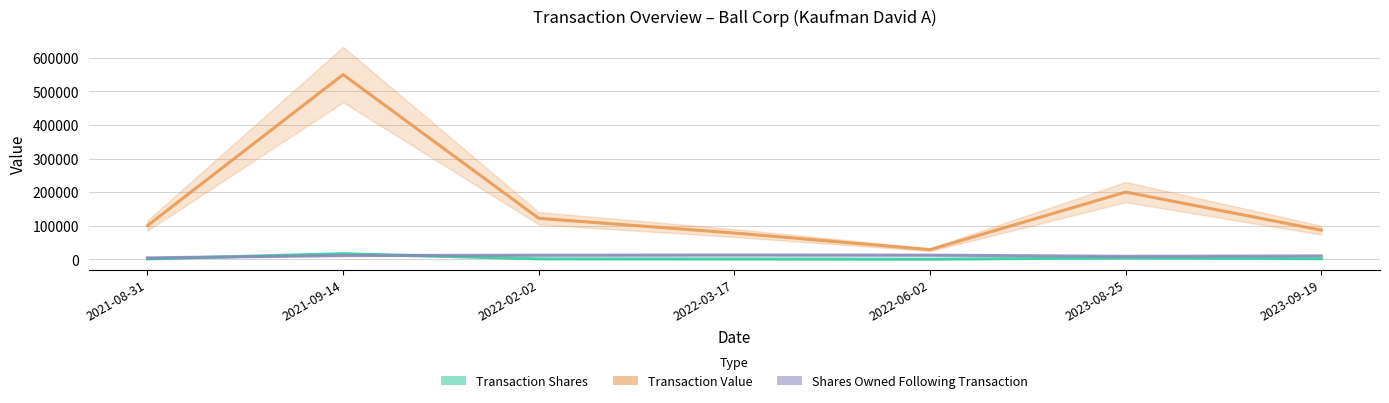

Where is the first local minimum for transactionValue?

2022-06-02